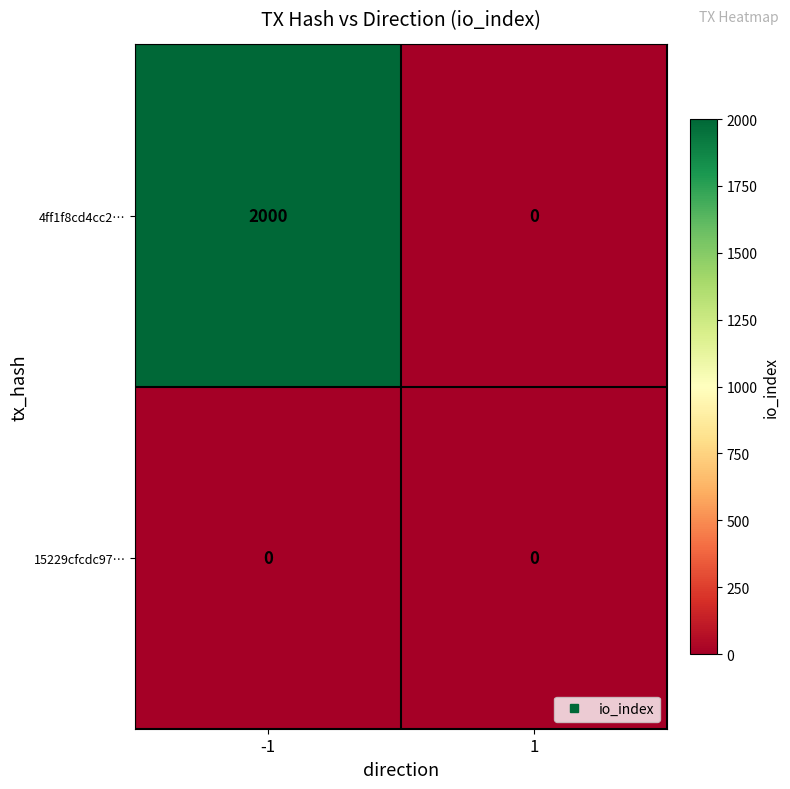

What is the sum of the 4ff1f8cd4cc2… values at 1 and -1?

2000